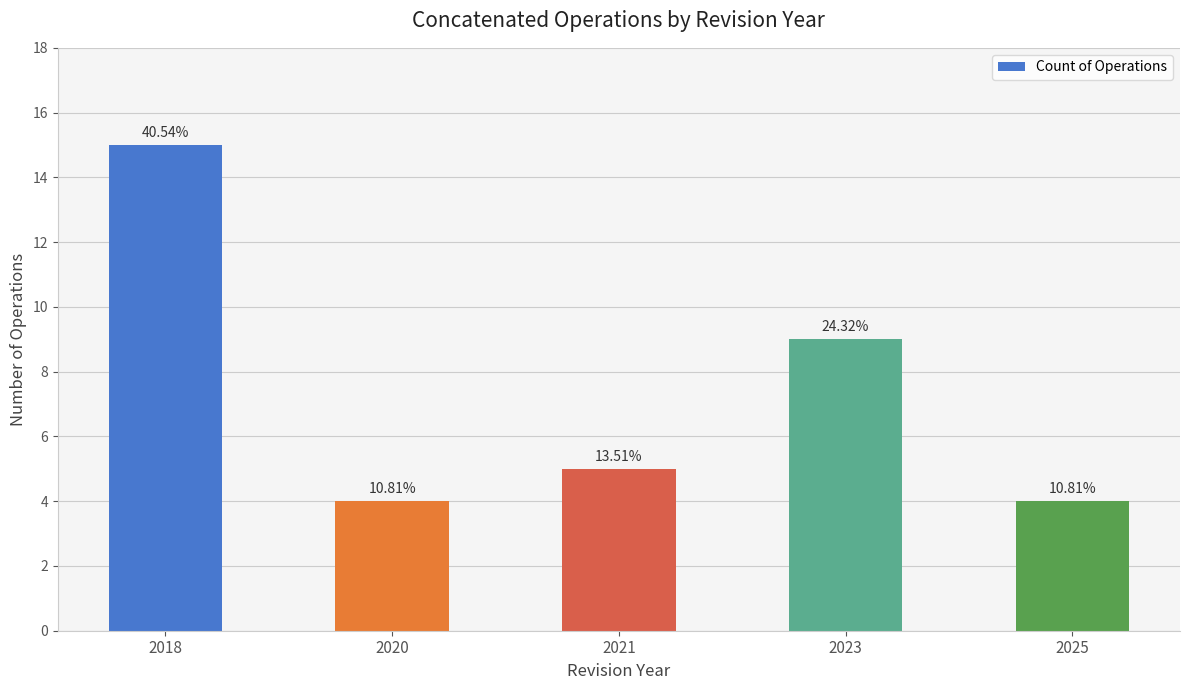

What is the average value?

7